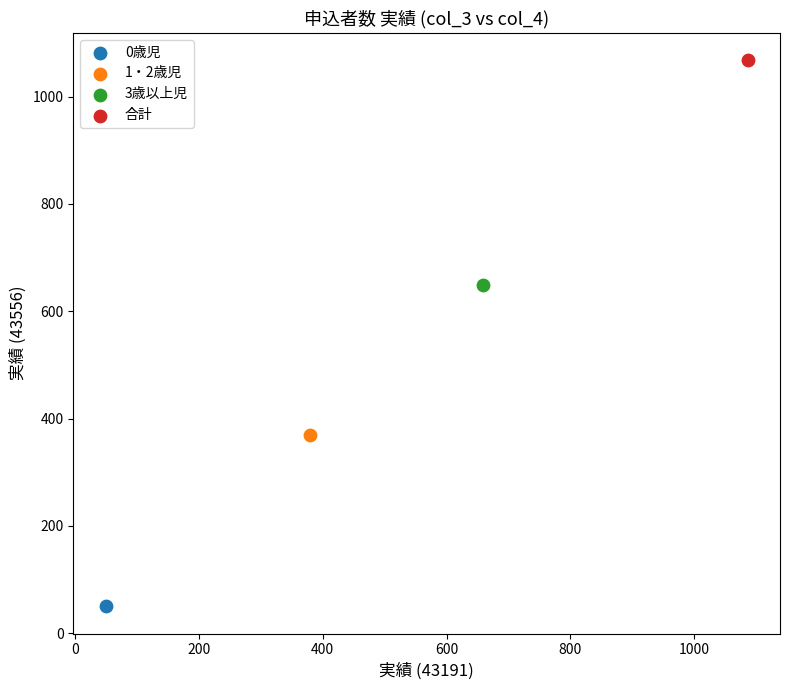

Which series contains the highest Y value?

合計